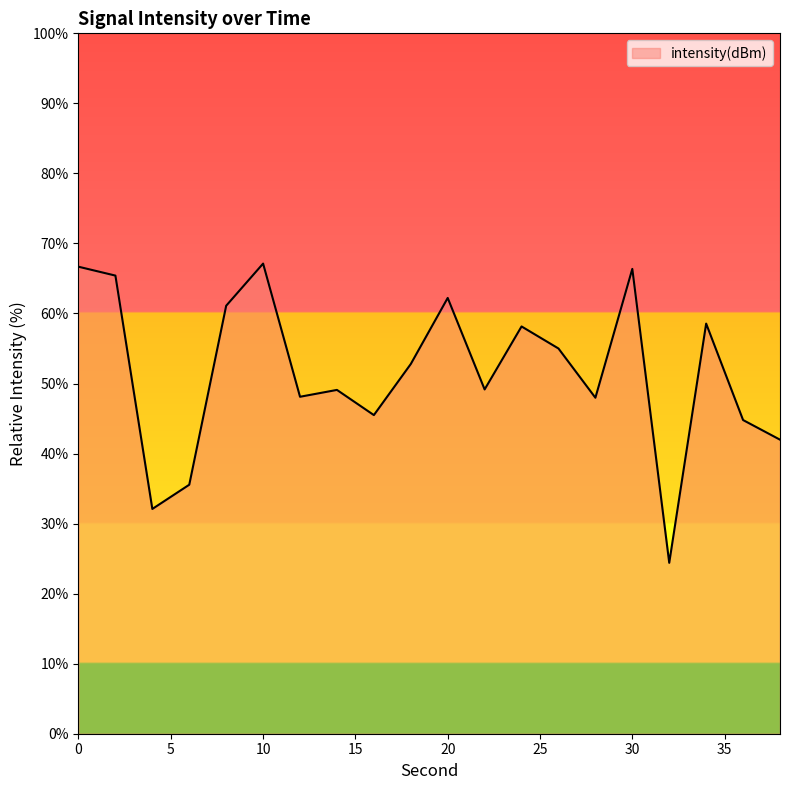

What is the minimum value shown in the chart?

24.4